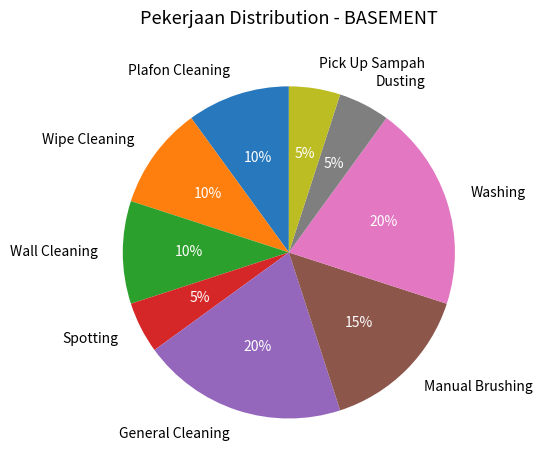

What percentage is the Dusting slice, to the nearest percent?

5%